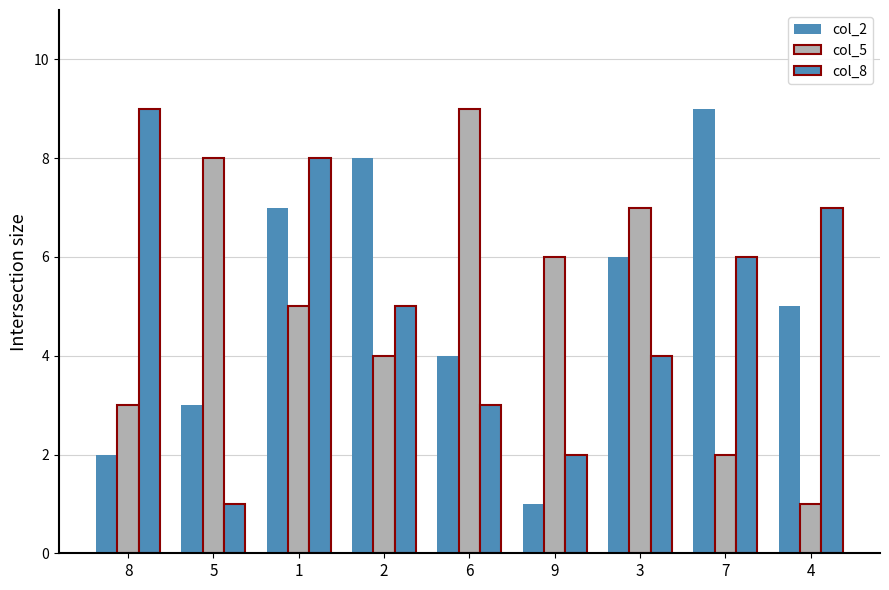

Reading right to left, what are all the values shown in this chart?

col_2: 4=5	7=9	3=6	9=1	6=4	2=8	1=7	5=3	8=2
col_5: 4=1	7=2	3=7	9=6	6=9	2=4	1=5	5=8	8=3
col_8: 4=7	7=6	3=4	9=2	6=3	2=5	1=8	5=1	8=9